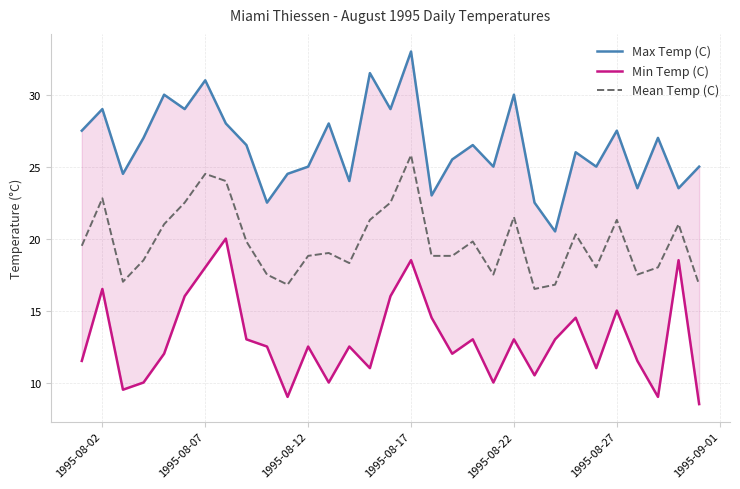

The Mean Temp (C) series shows 25.8 at 1995-08-17. True or false?

True